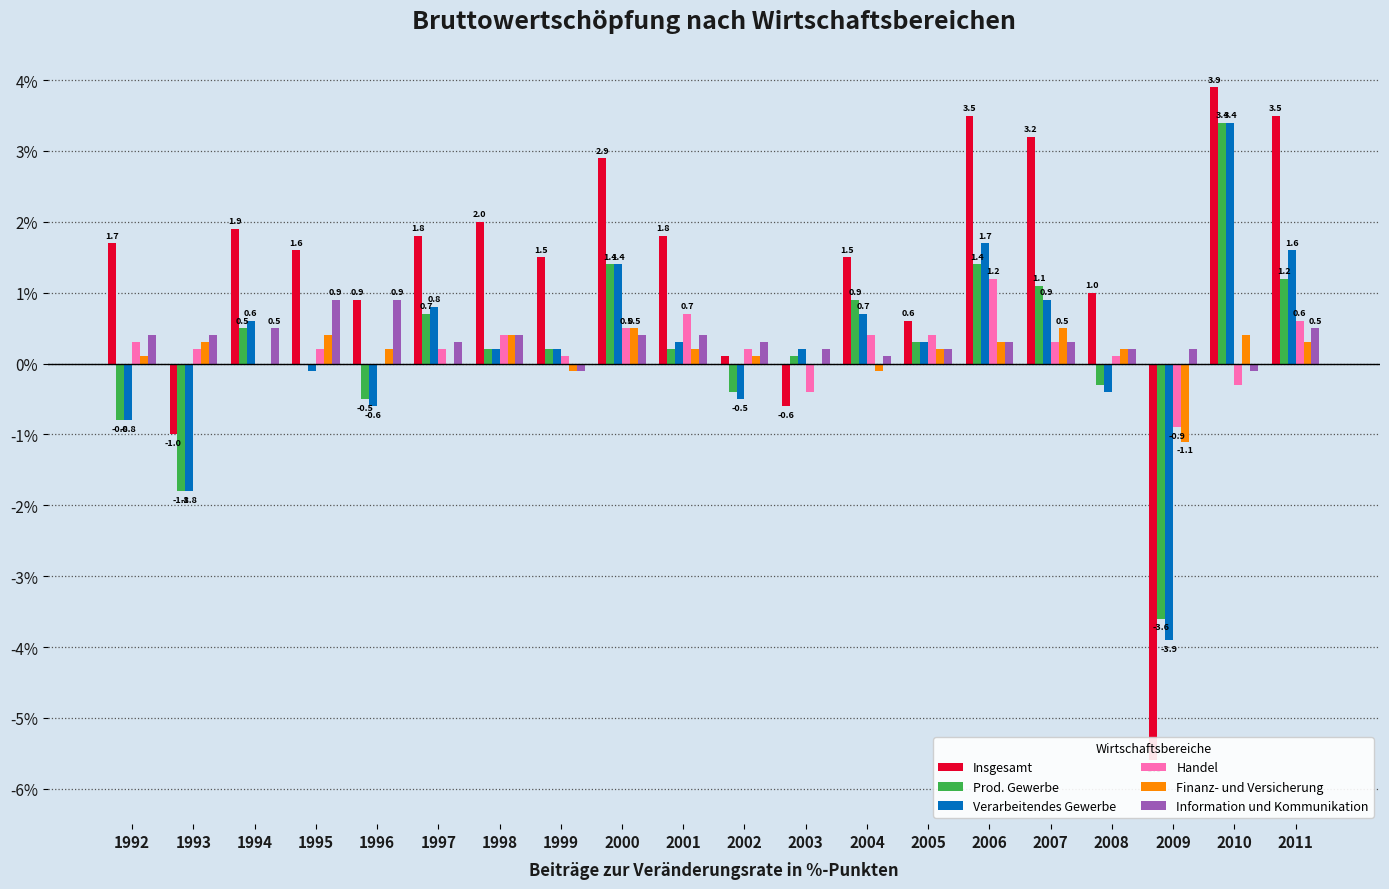

What are all the series names shown in the legend?

Insgesamt, Prod. Gewerbe, Verarbeitendes Gewerbe, Handel, Finanz- und Versicherung, Information und Kommunikation